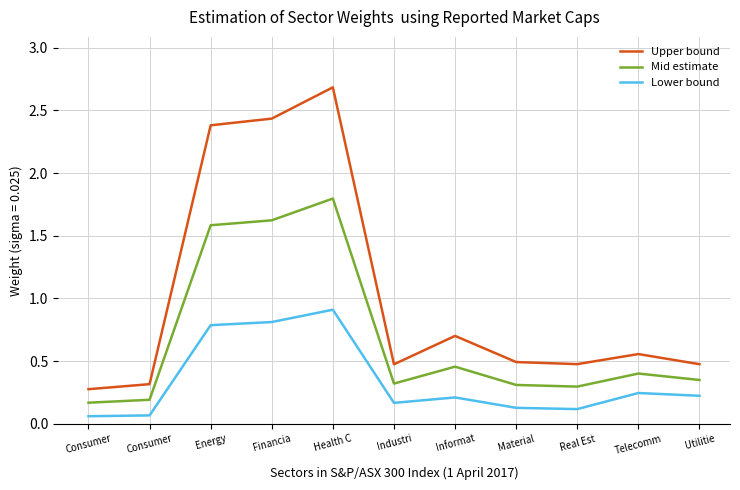

What are all the series names shown in the legend?

Upper bound, Mid estimate, Lower bound